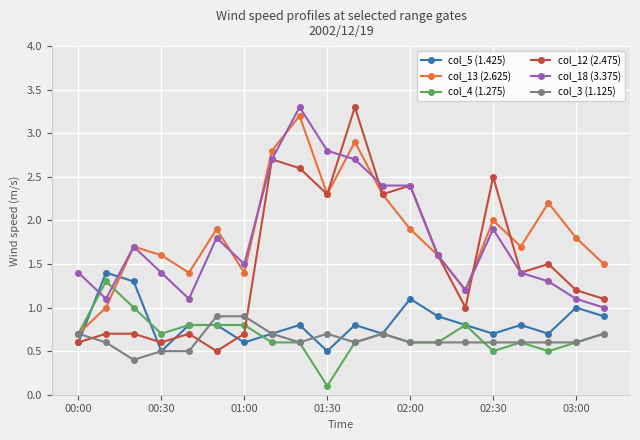

What is the maximum value shown in the chart?

3.3